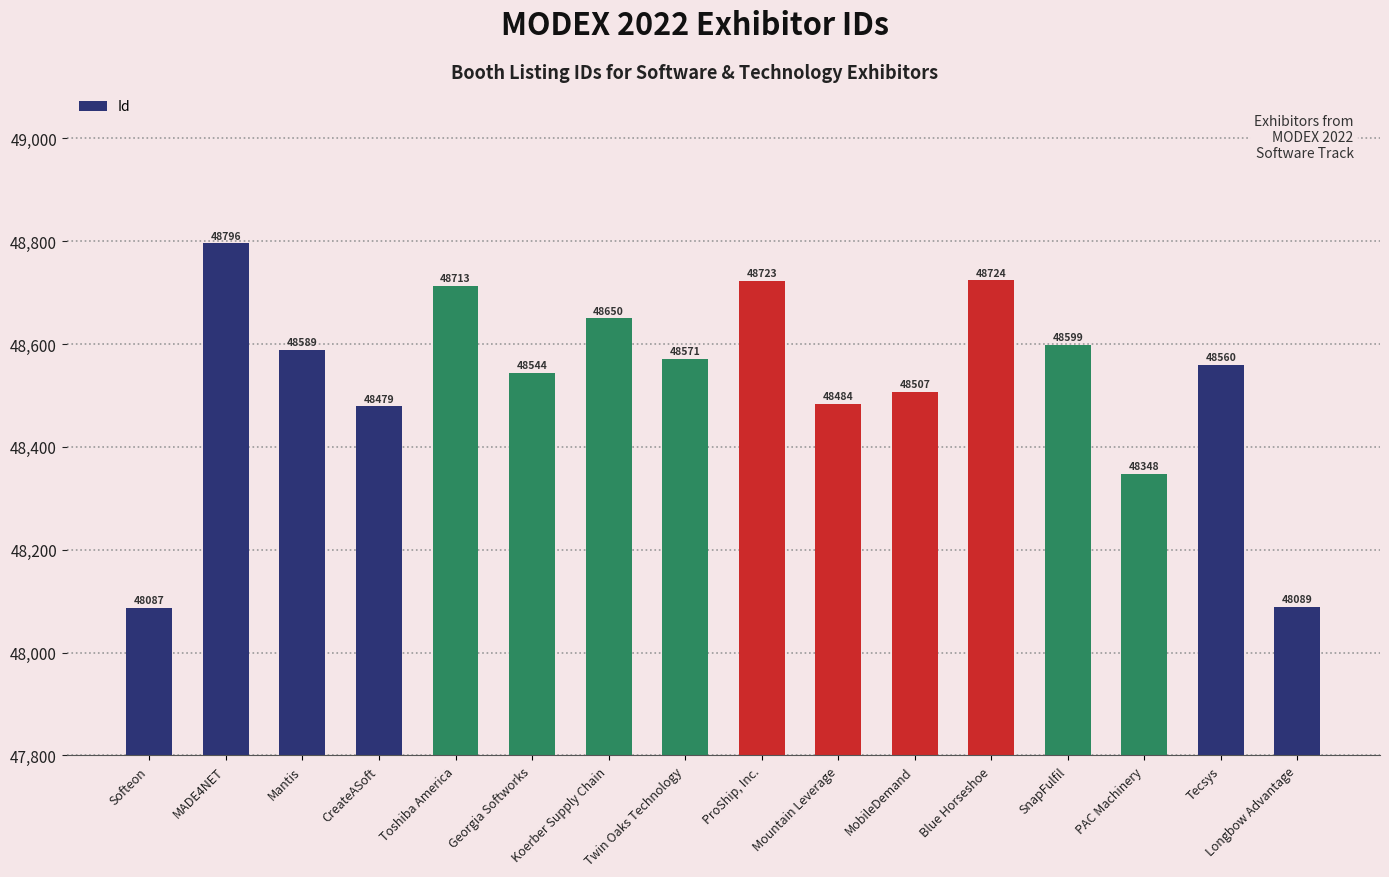

What is the ratio of the value at PAC Machinery to the value at Mantis?

1.0